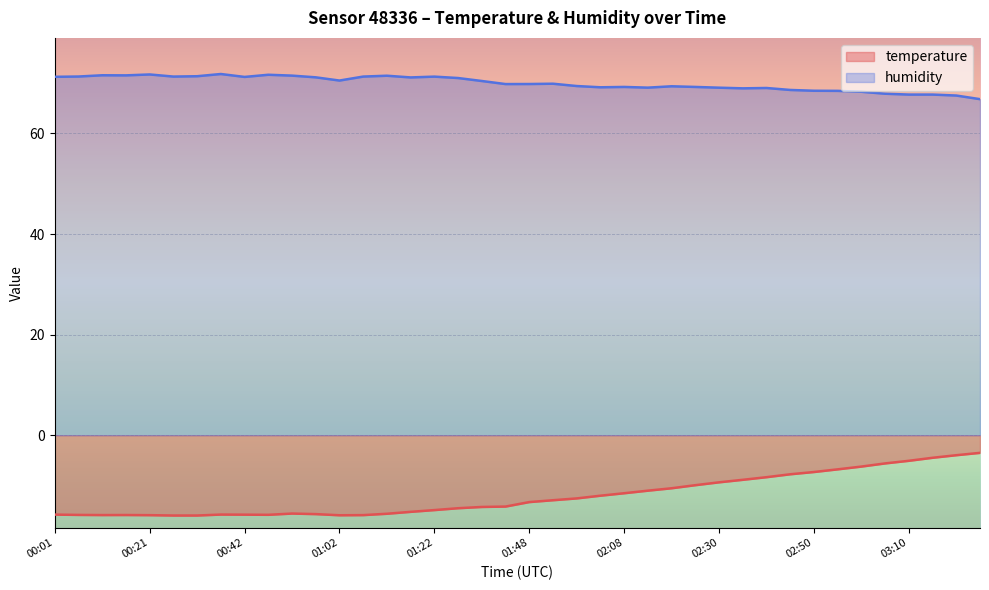

Is it true that temperature equals -15.8 at 00:06?

True